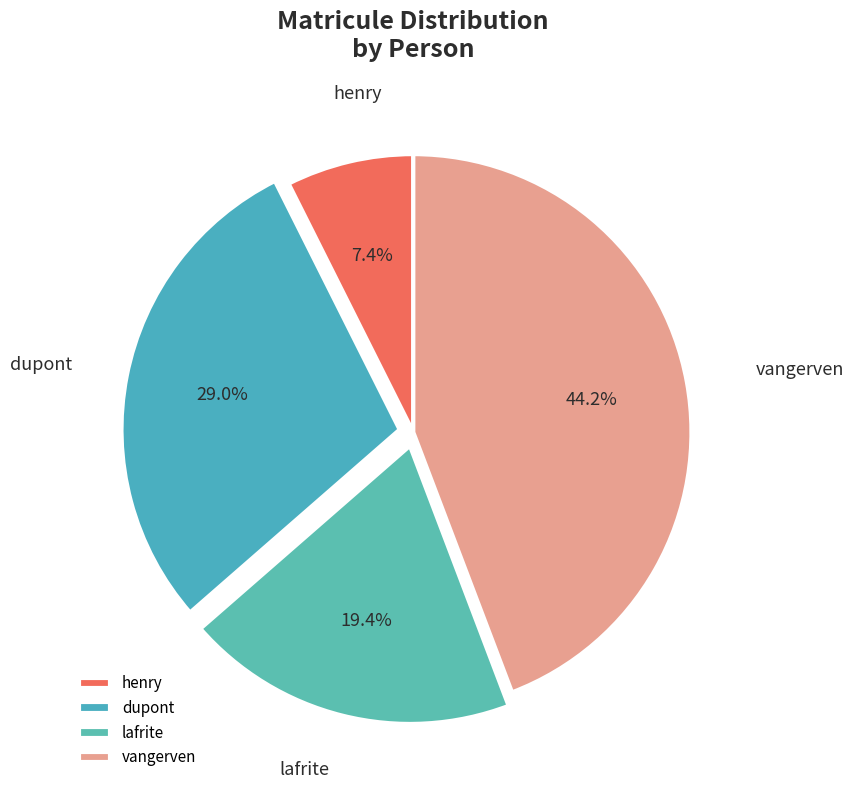

The vangerven slice represents 50% of the pie. True or false?

False